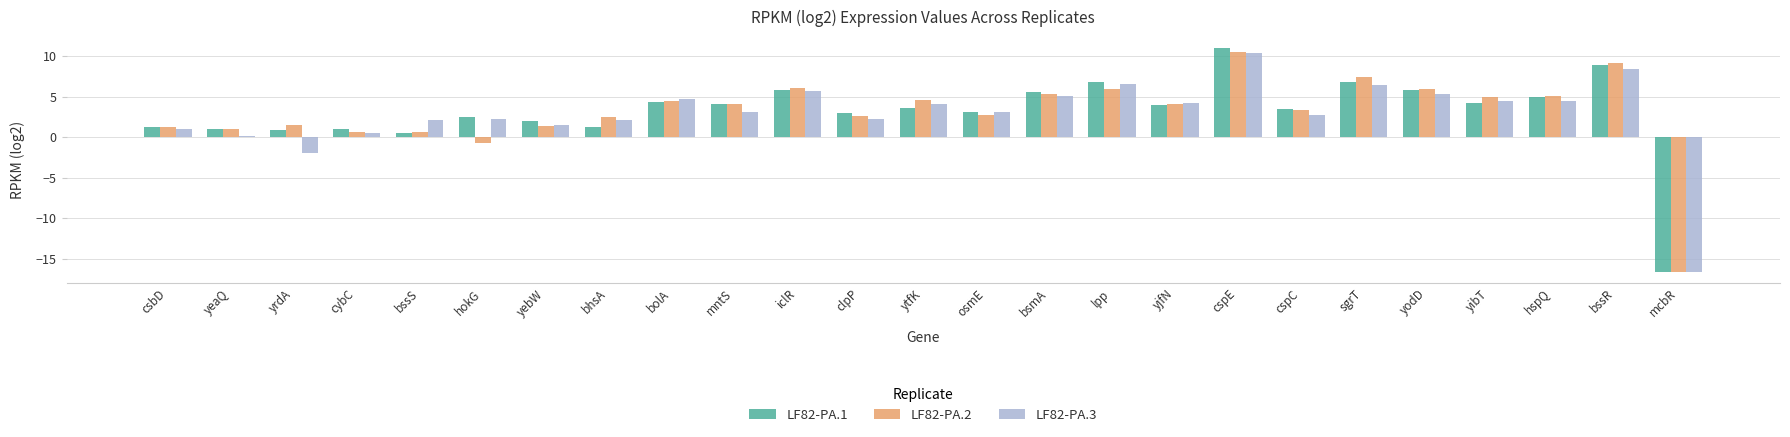

What is the sum of all LF82-PA.2 values?

77.5